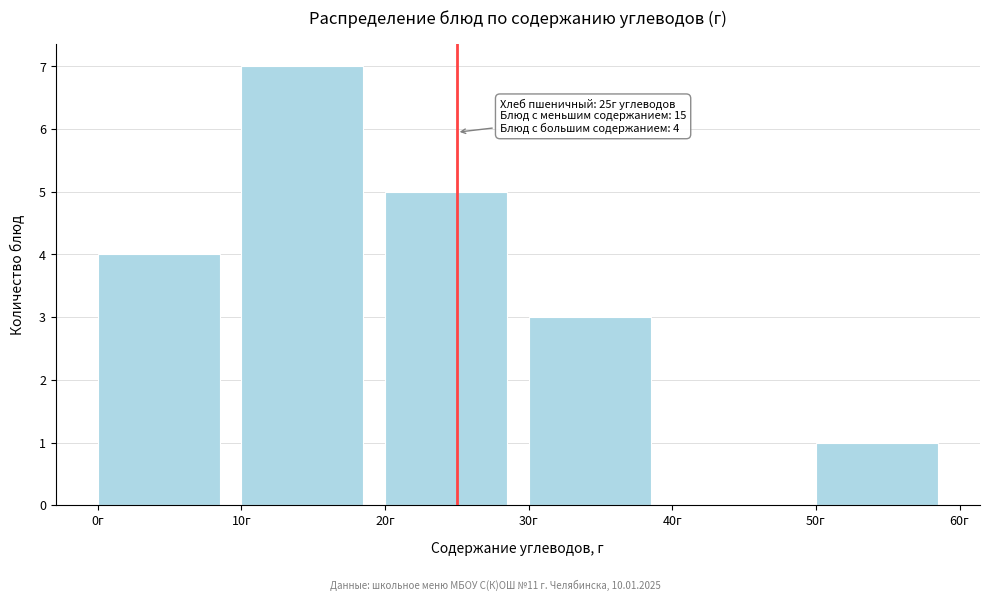

Over which range of the x-axis is the bar tallest?

10 to 20